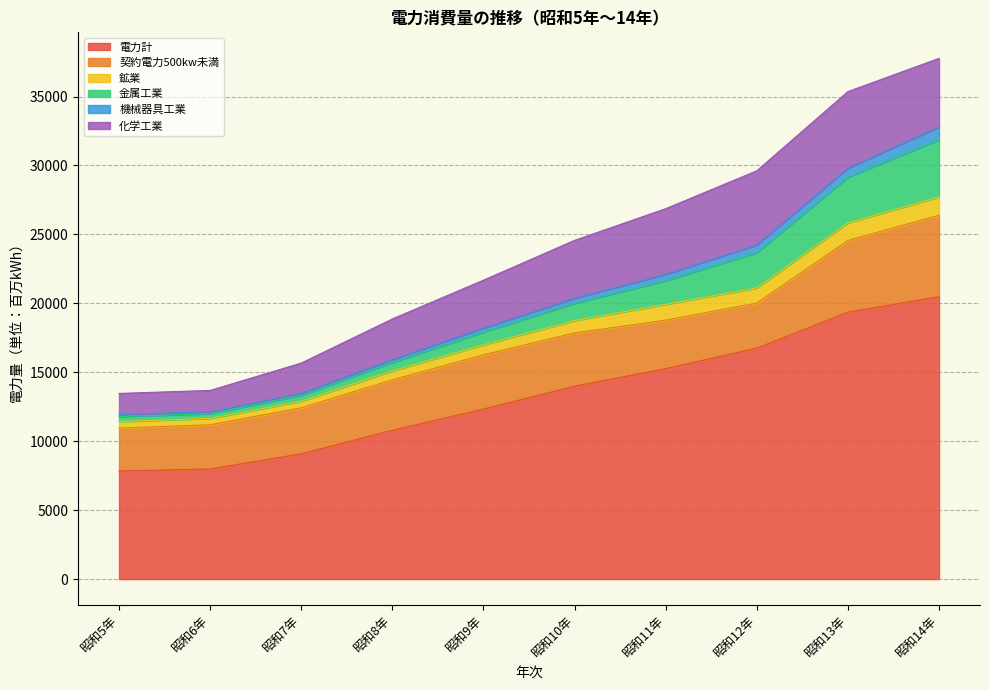

What is the minimum value for 電力計?

7838